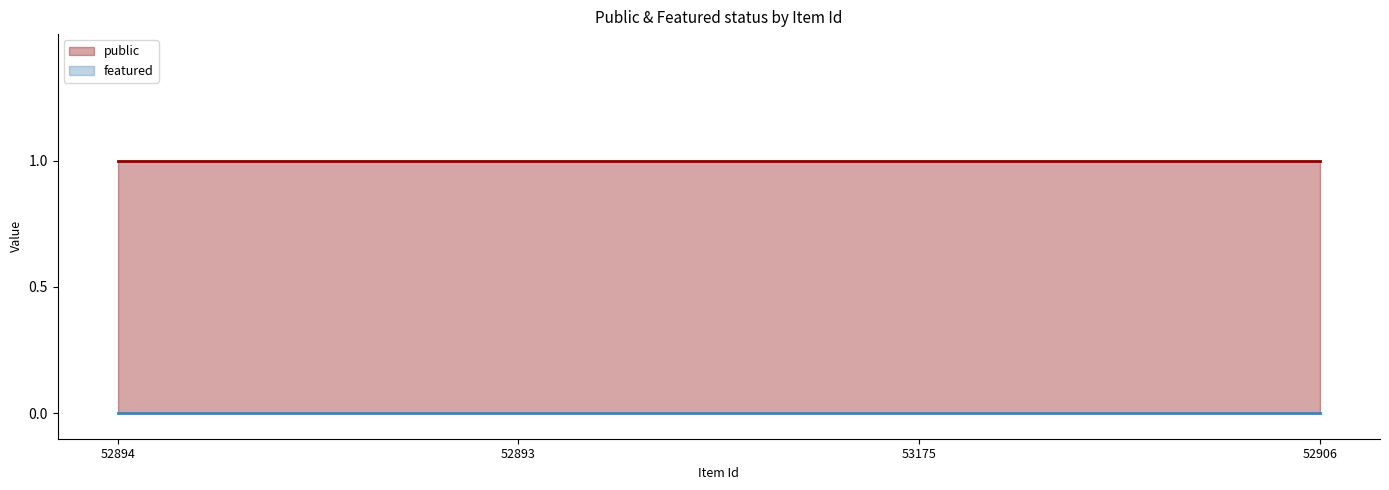

What is the label of the 2nd point from the right?

53175